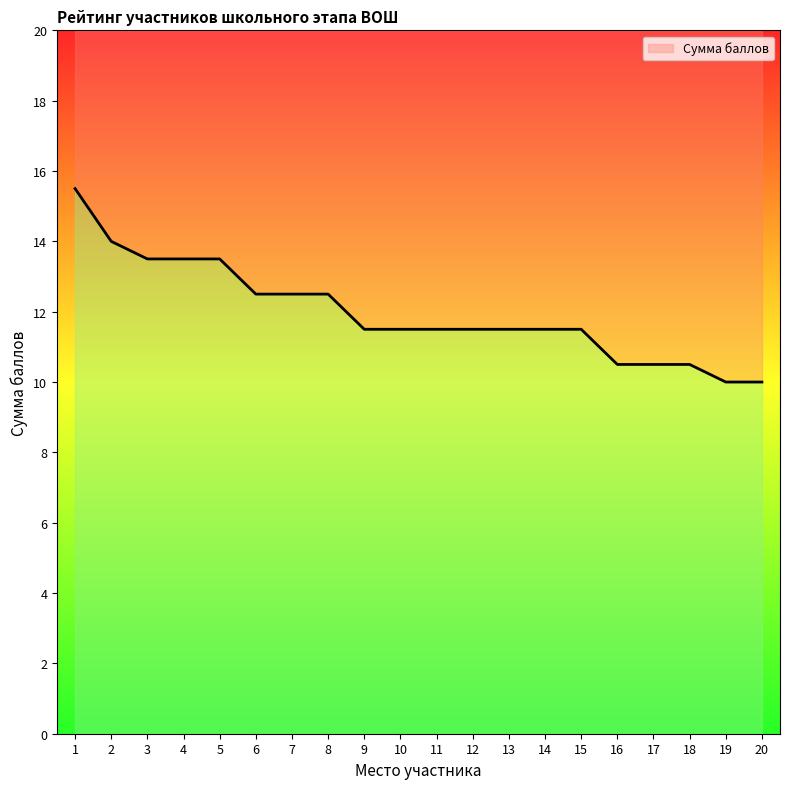

Between 5 and 14, which is larger?

5